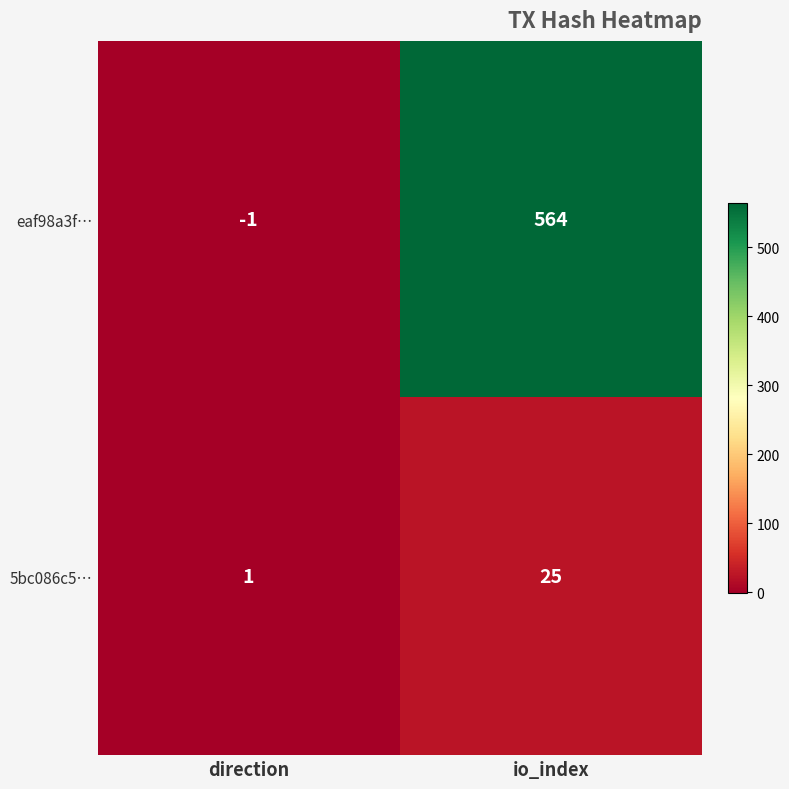

True or false: 5bc086c5… has a value of 0 at direction.

False